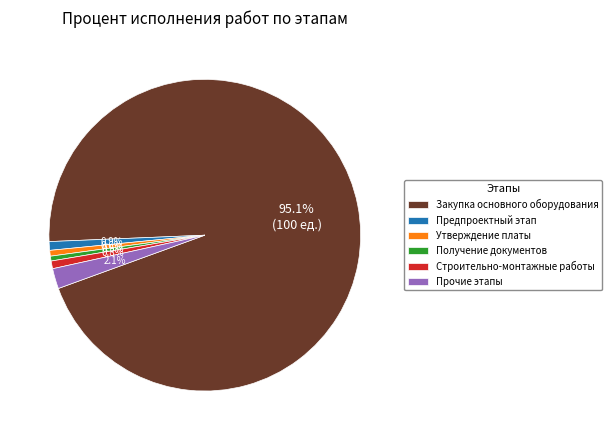

Which slice is the largest?

Закупка основного оборудования